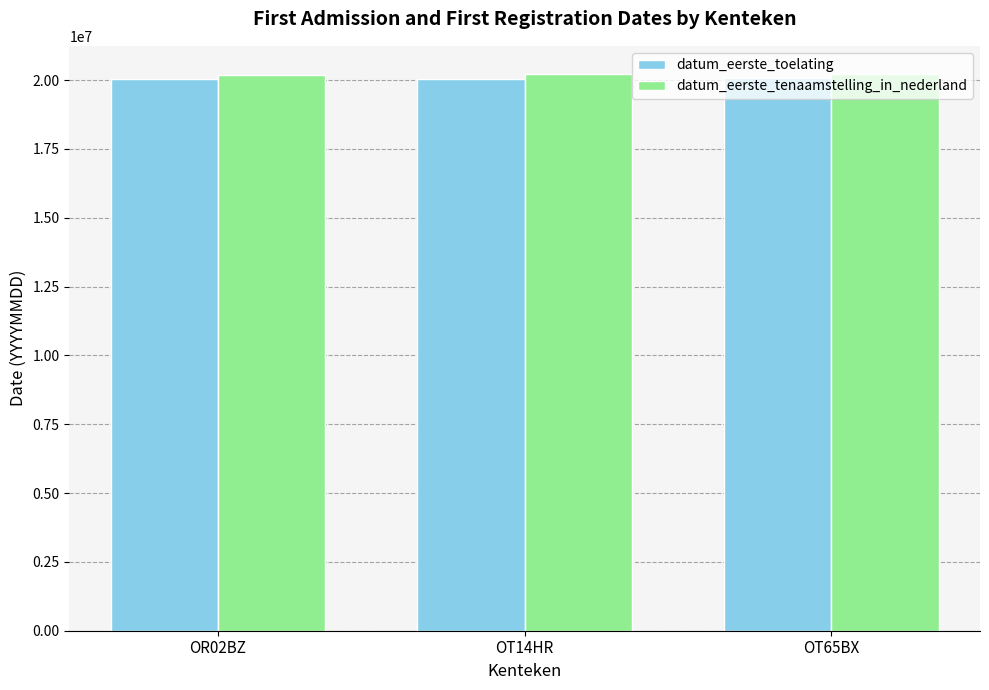

What is the minimum value shown in the chart?

20020531